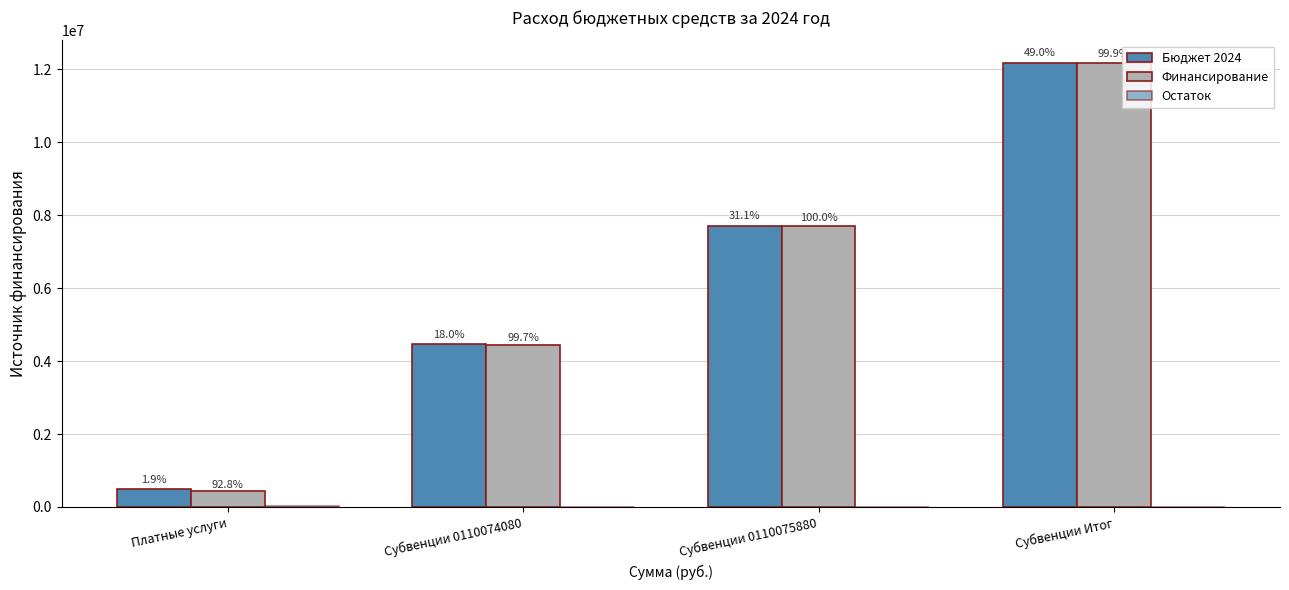

What is the difference between the highest and lowest values at Платные услуги?

447708.9